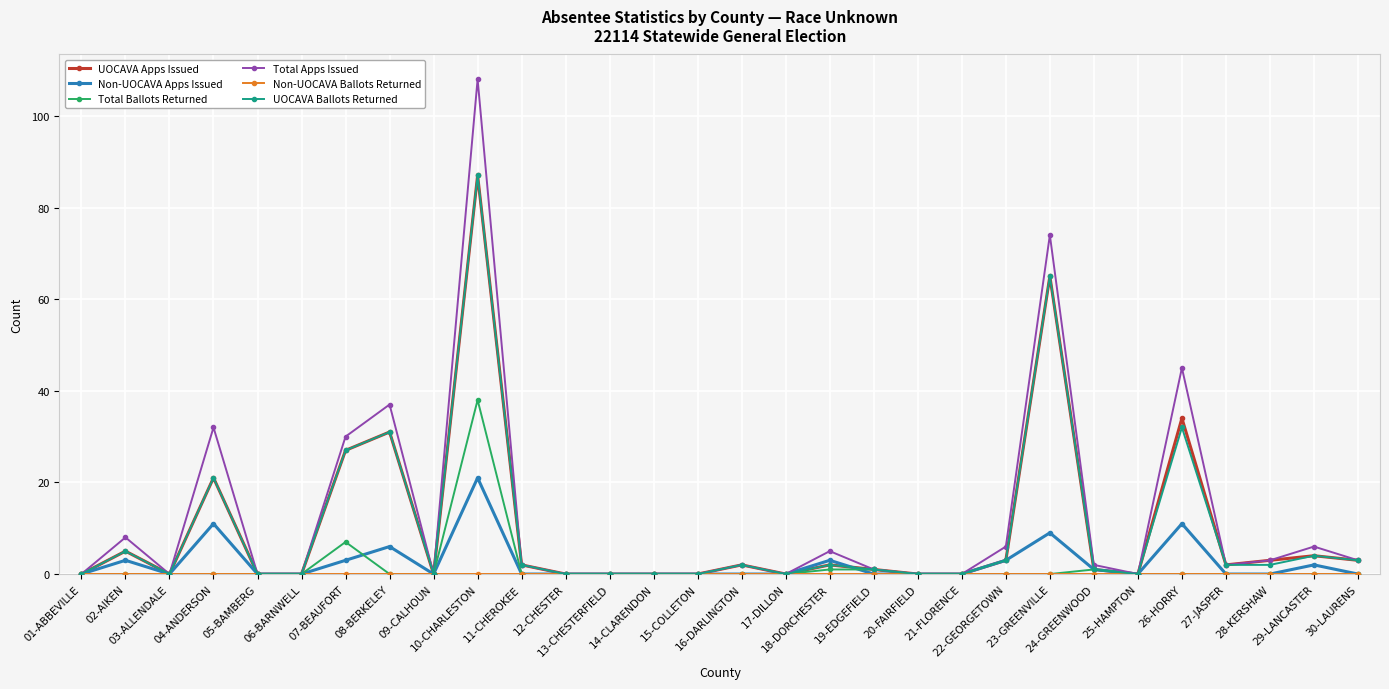

Which series has the largest range (max minus min)?

Total Apps Issued